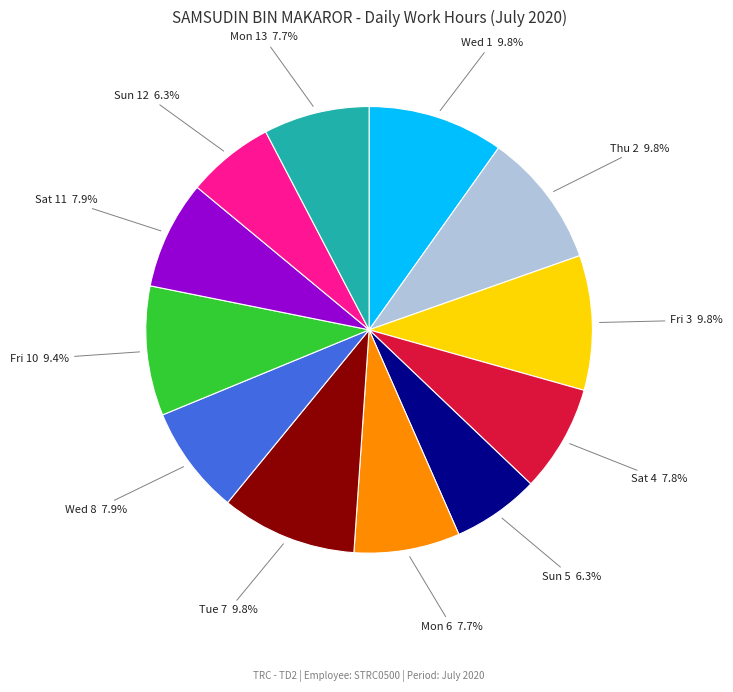

Is there a majority slice in this chart?

No